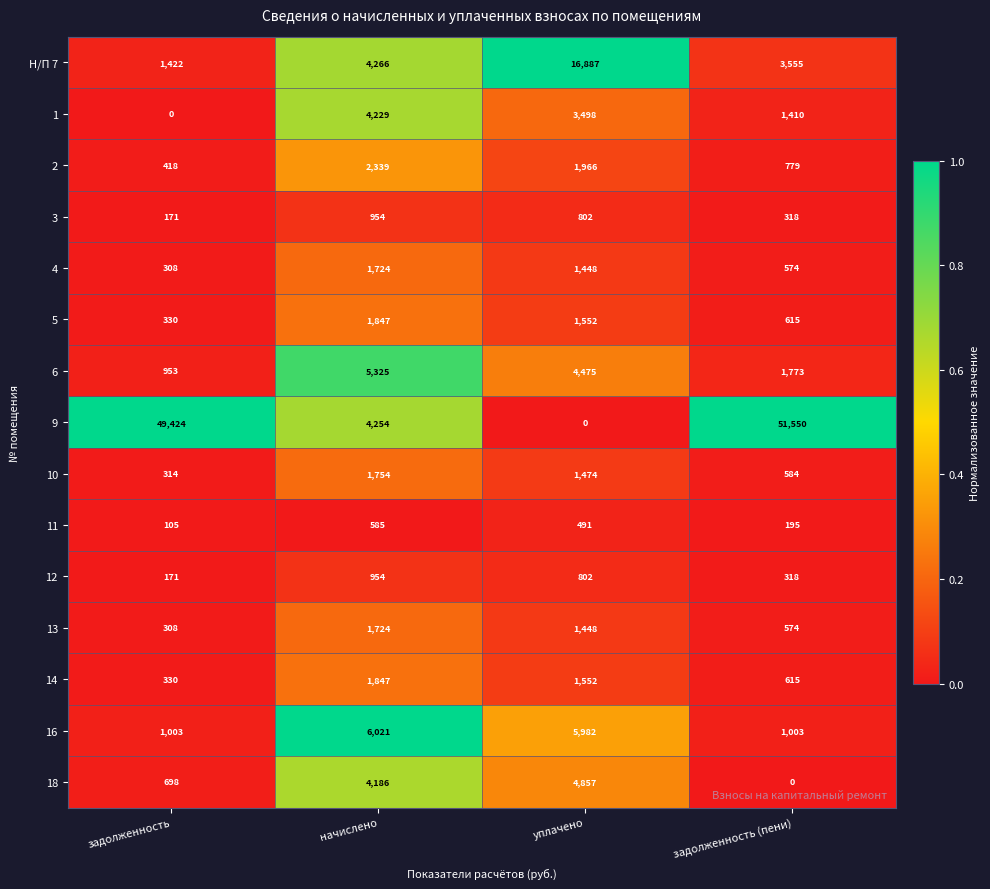

What is the sum of the 5 values at задолженность (пени) and начислено?

2462